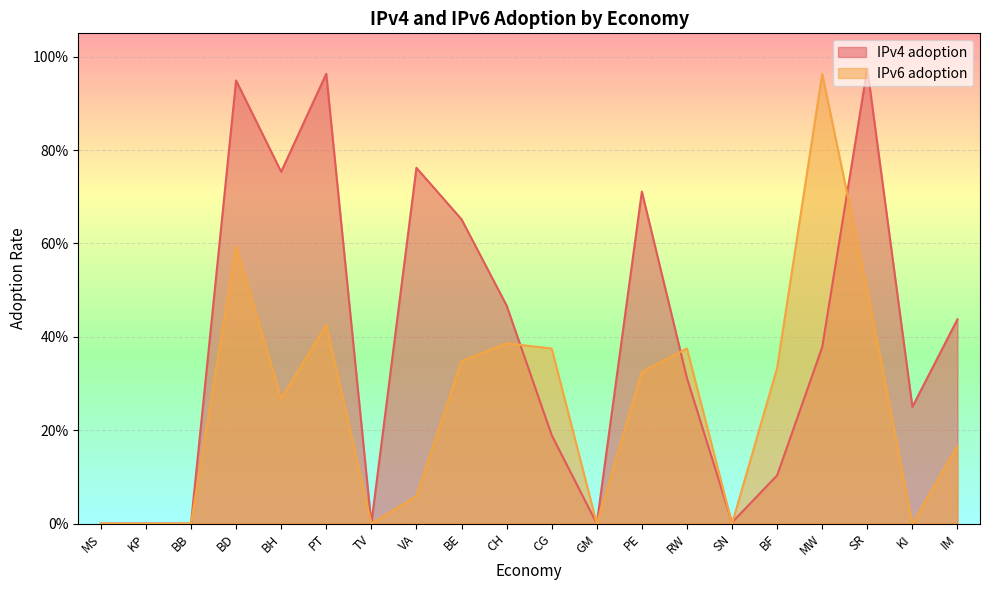

The IPv6 adoption series shows 0.0 at KI. True or false?

True